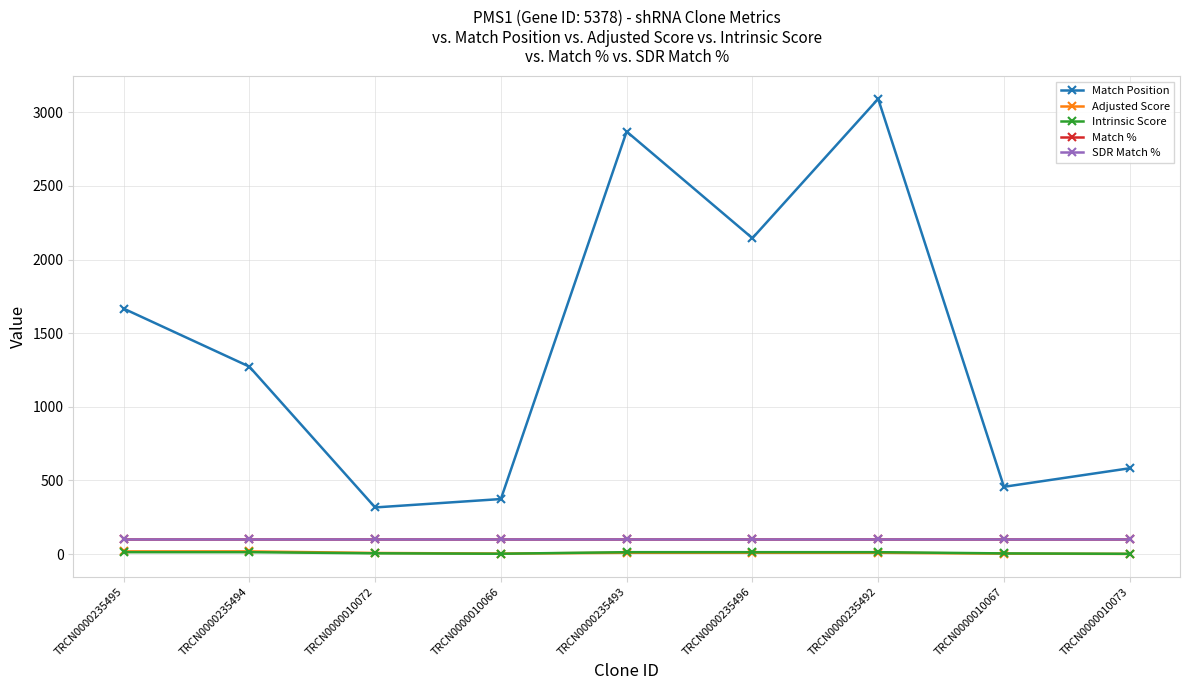

Which series has the widest spread of values?

Match Position